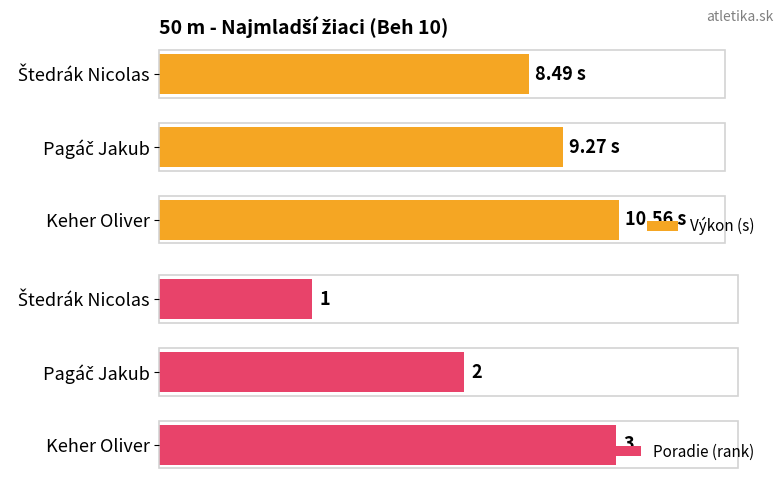

How many data points in Výkon (s) are above 9?

2